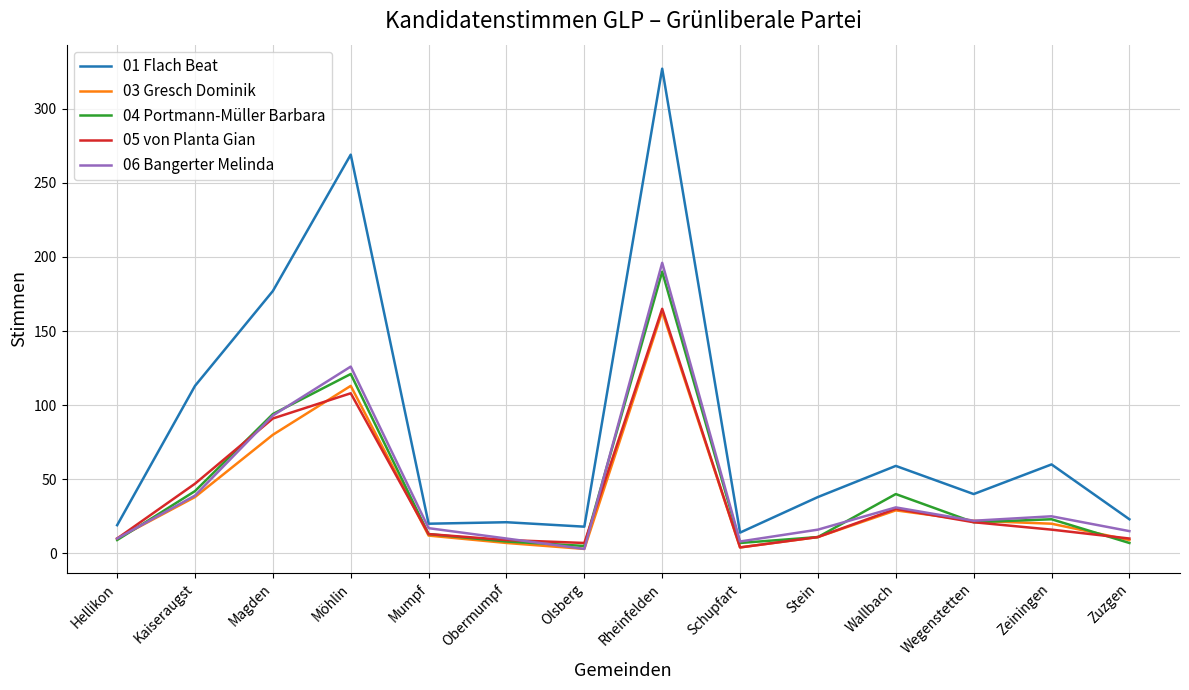

What is the difference between the highest and lowest values at Magden?

97